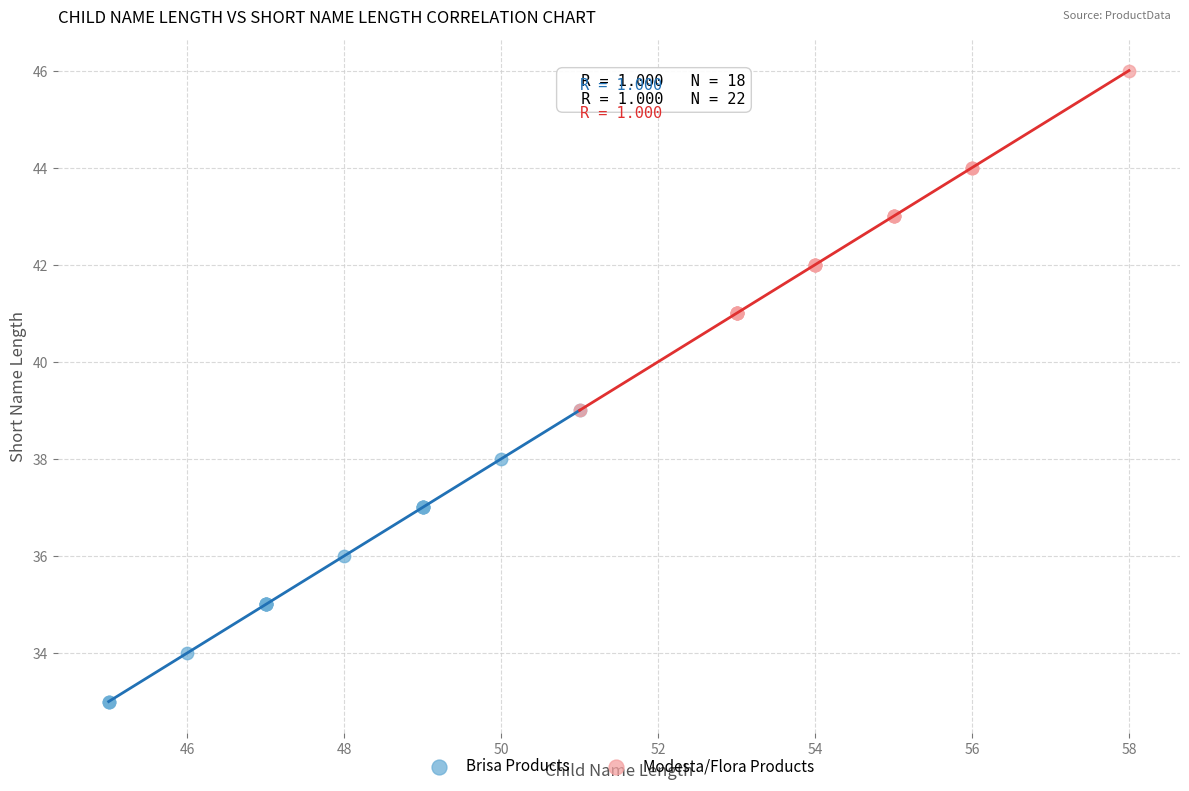

Which series reaches the minimum Y coordinate?

Brisa Products